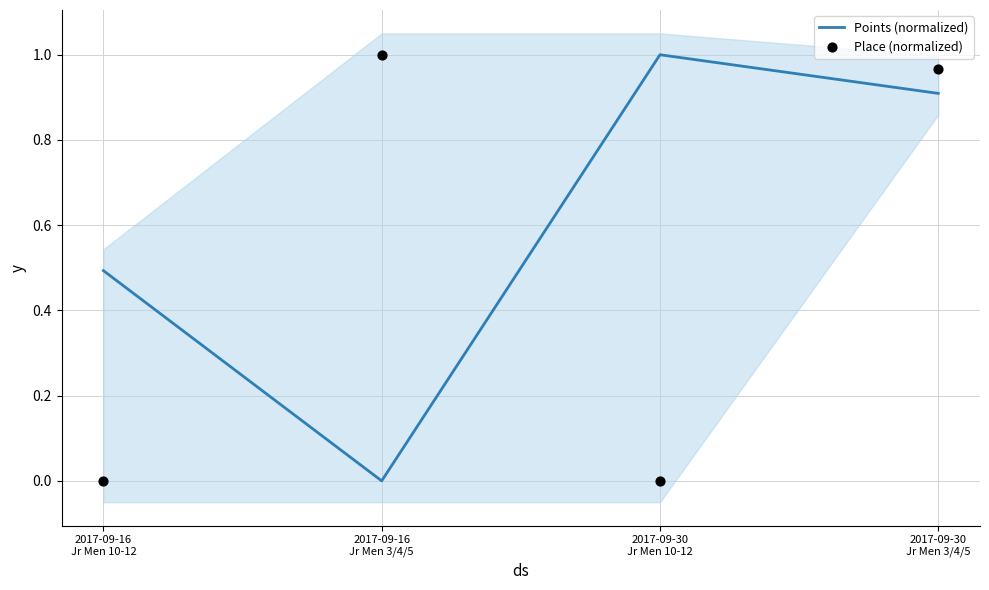

Which series has the largest total across all categories?

Points (normalized)